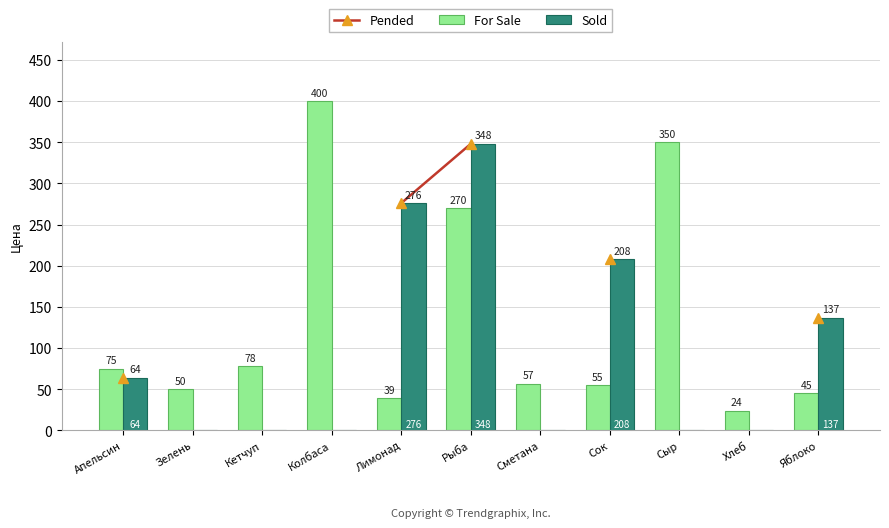

Rank the series by their maximum value, from highest to lowest.

For Sale, Pended, Sold